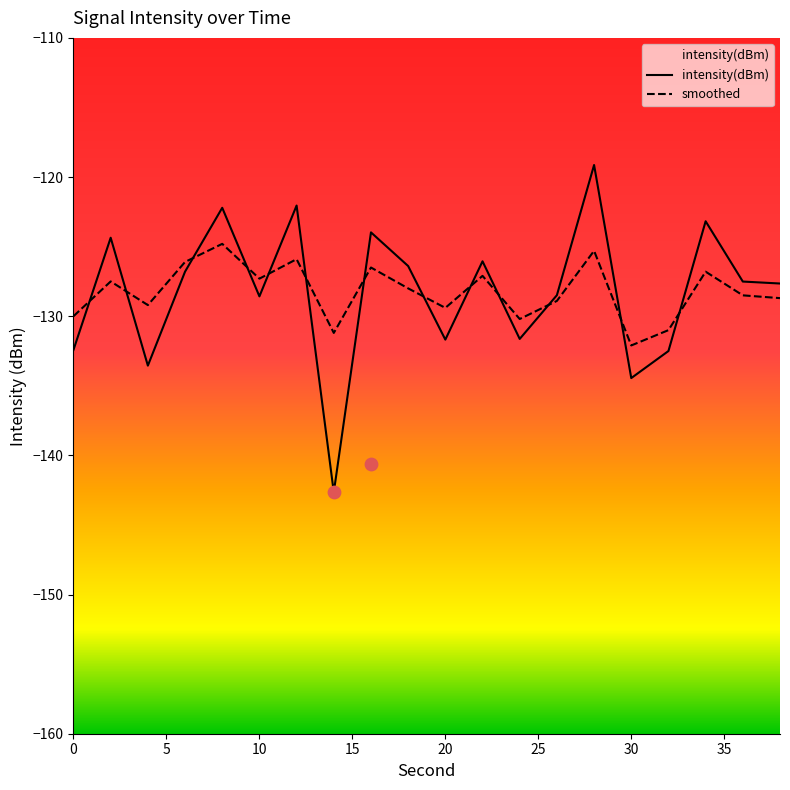

What are all the series names shown in the legend?

intensity(dBm), smoothed